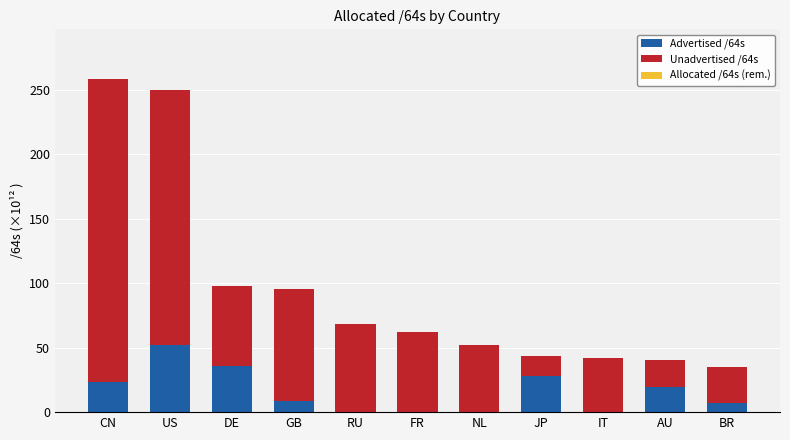

Count the number of data series in this chart.

2